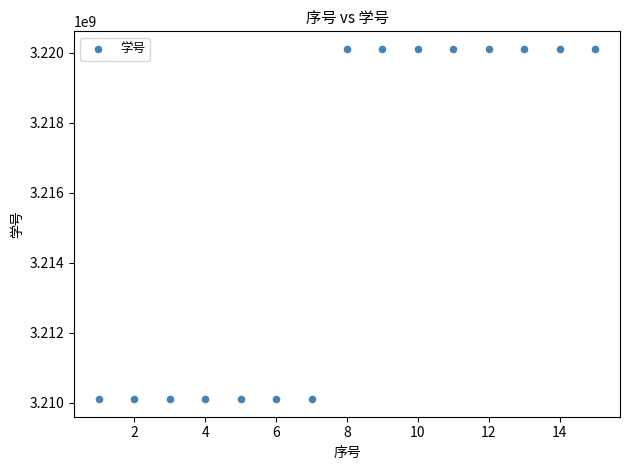

What is the range of X values (max minus min)?

14